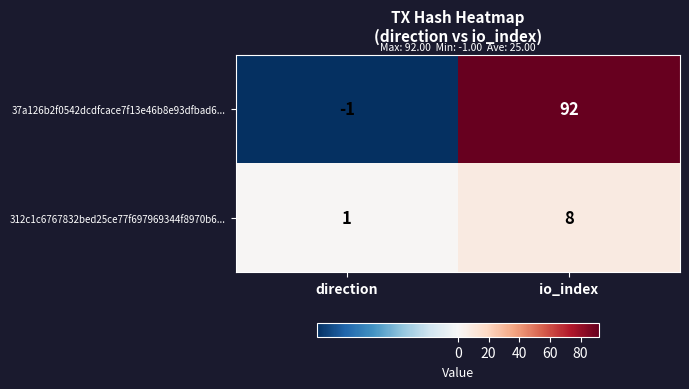

What is the highest value of the 37a126b2f0542dcdfcace7f13e46b8e93dfbad6... series?

92